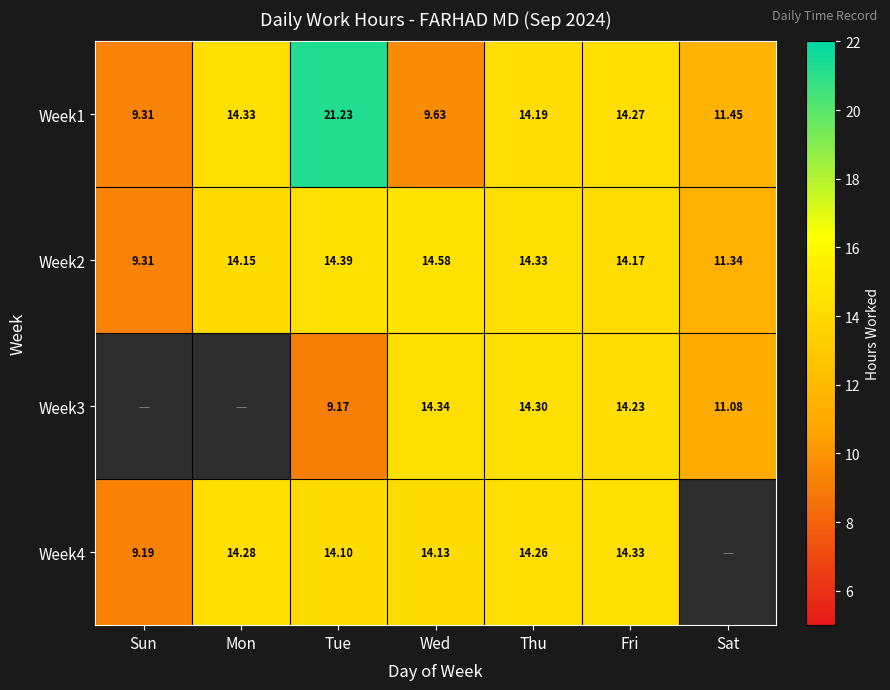

At which label does Week1 first exceed 14?

Mon